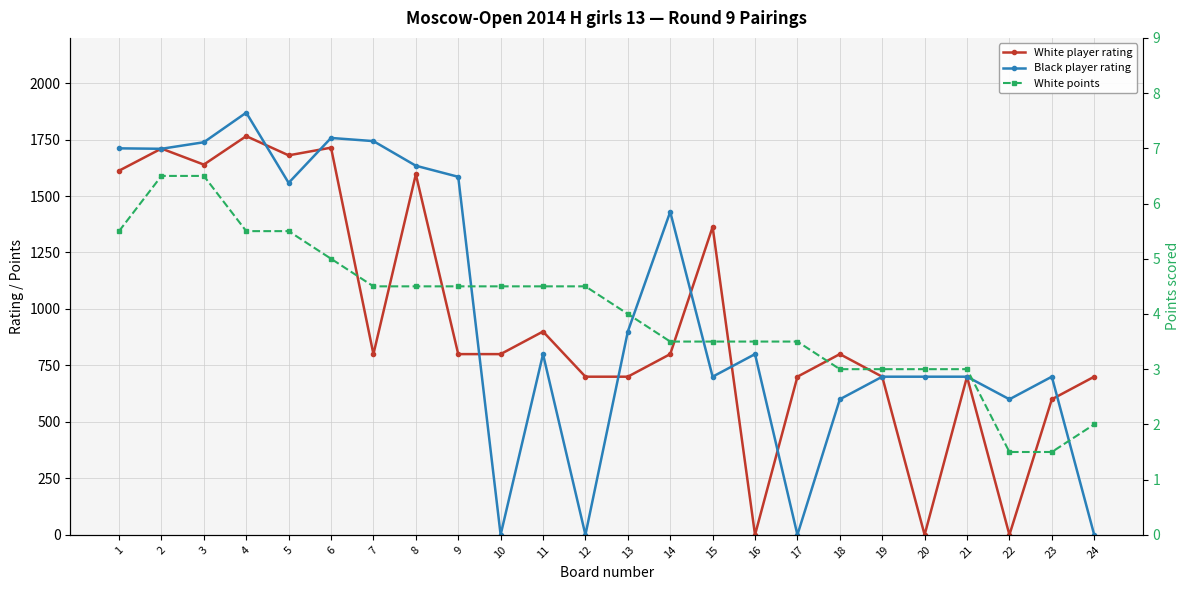

How many data points in White player rating are less than 800?

10